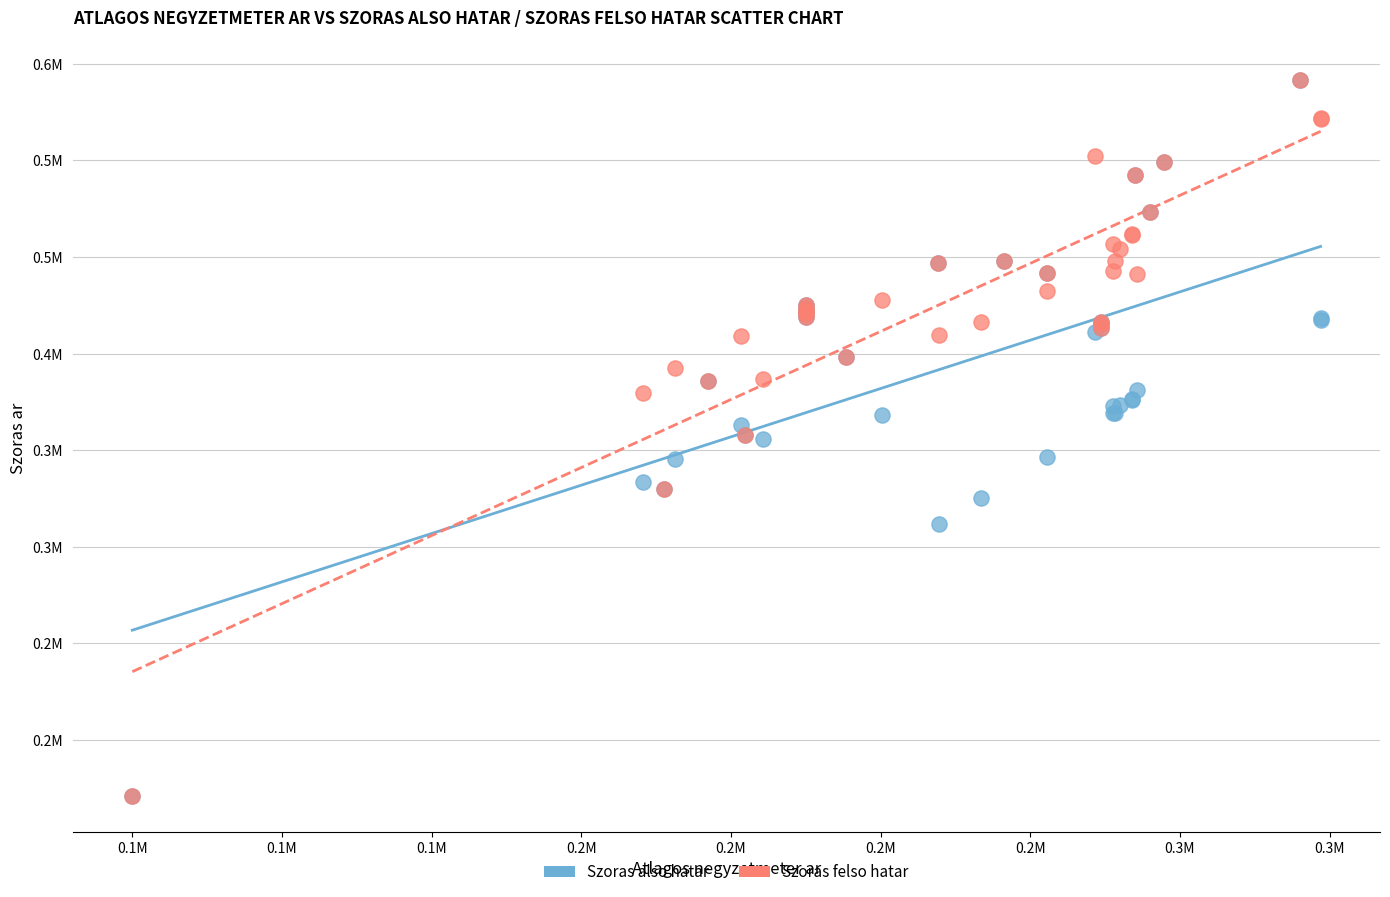

What are all the series names shown in the legend?

Szoras also hatar, Szoras felso hatar